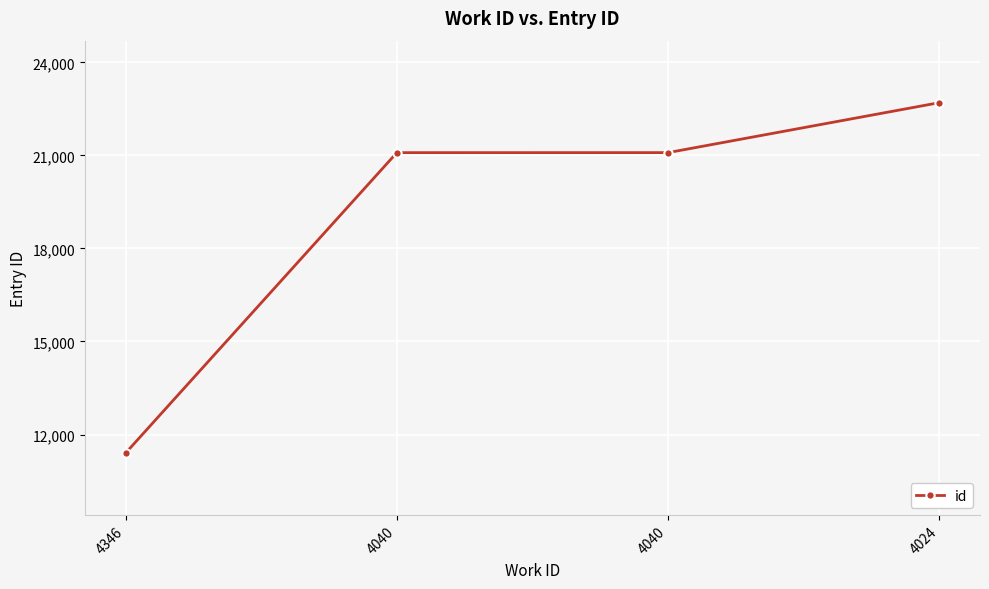

Where is the data nearest to the value 17052?

4040